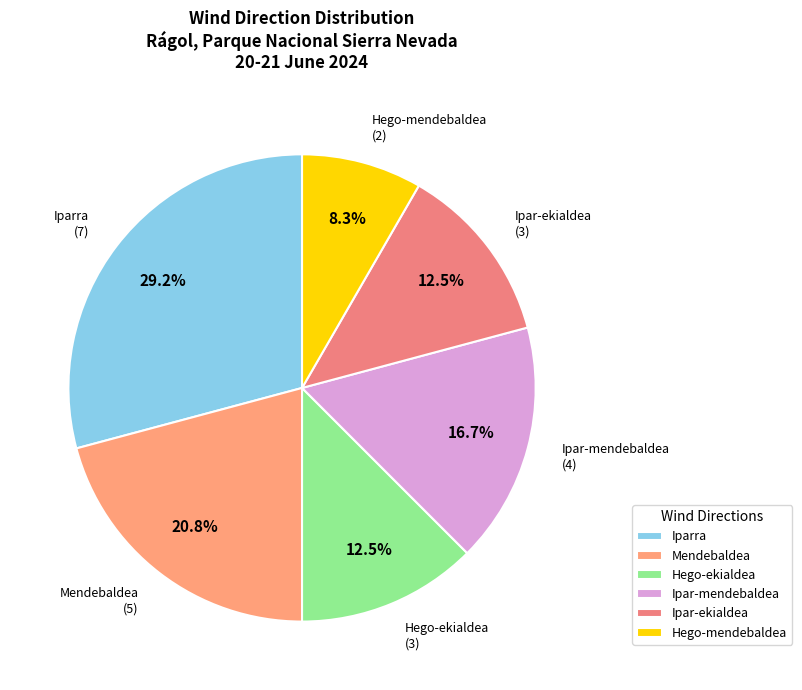

Between Mendebaldea and Hego-mendebaldea, which is larger?

Mendebaldea